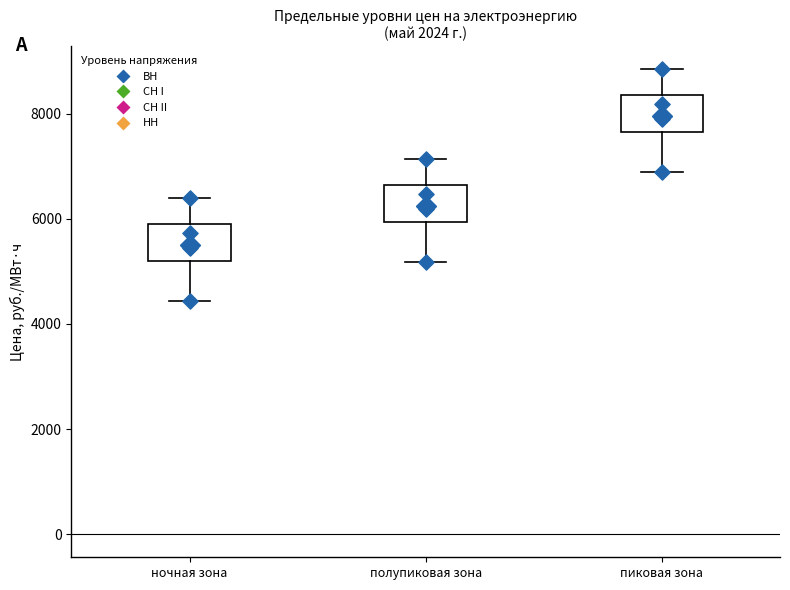

Reading left to right, transcribe this box plot: for each box, give where its median line is, the range the box spans, and where its two whiskers end, as read against the y-axis. The values are not printed on the chart, so give them approximately, as read against the axis.

ночная зона: median 5600, box 5200 to 5800, whiskers 4400 to 6400
полупиковая зона: median 6400, box 6000 to 6600, whiskers 5200 to 7200
пиковая зона: median 8000, box 7600 to 8400, whiskers 6800 to 8800